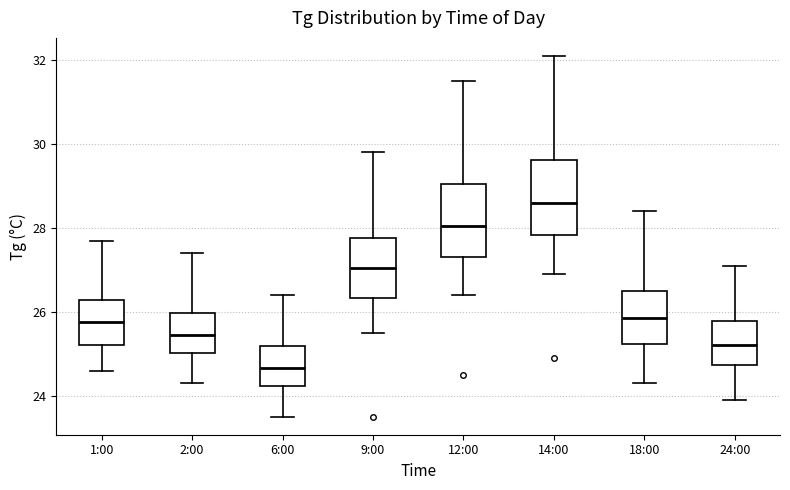

Where does the lower whisker of the box for 2:00 end on the y-axis? The values are not printed on the chart, so give them approximately, as read against the axis.

24.4